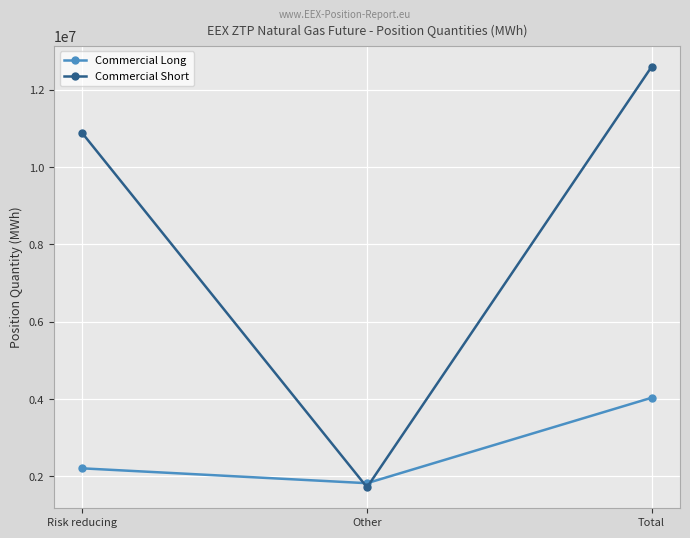

Where is Commercial Long nearest to the value 2929740?

Risk reducing